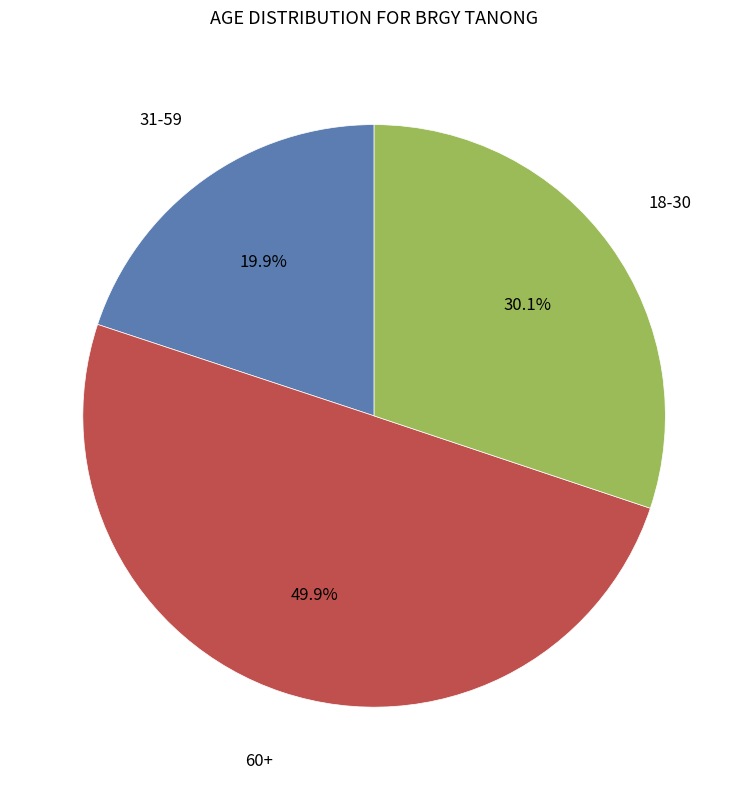

How many slices are in this pie chart?

3